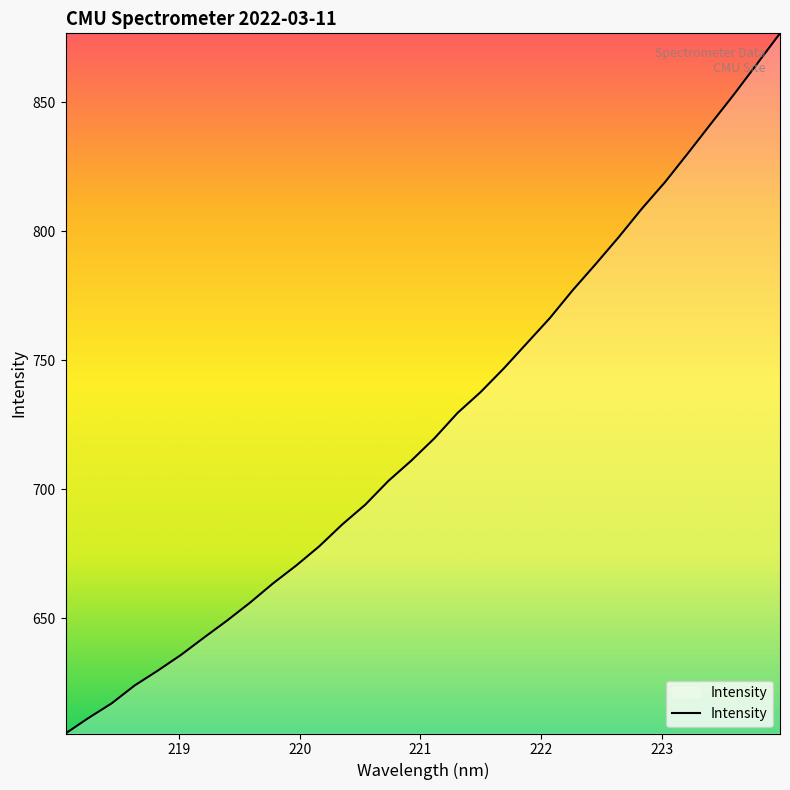

What is the difference between the maximum and minimum values?

271.6